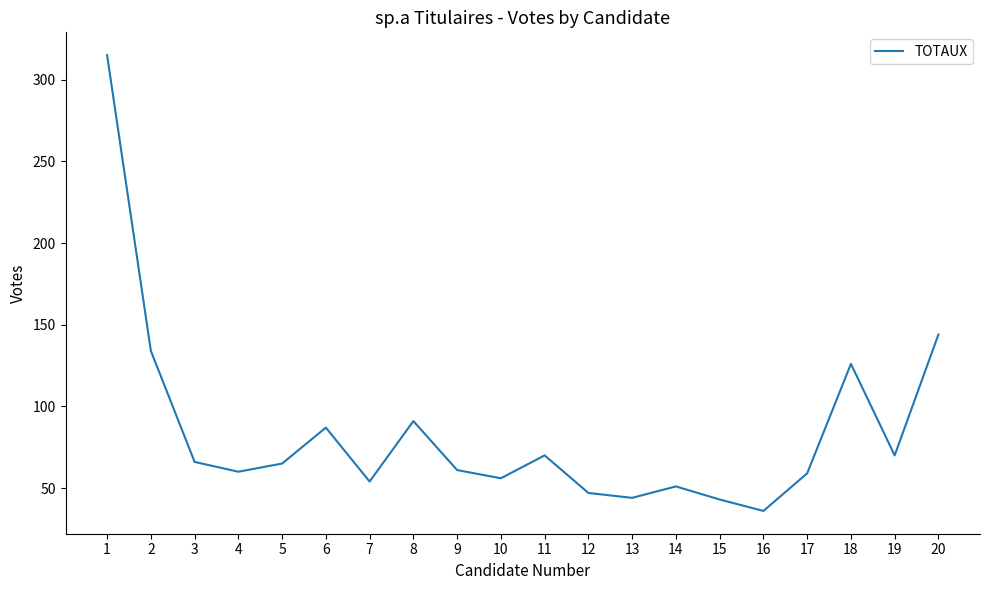

How many interior local peaks (higher than both neighbors) does the data have?

5